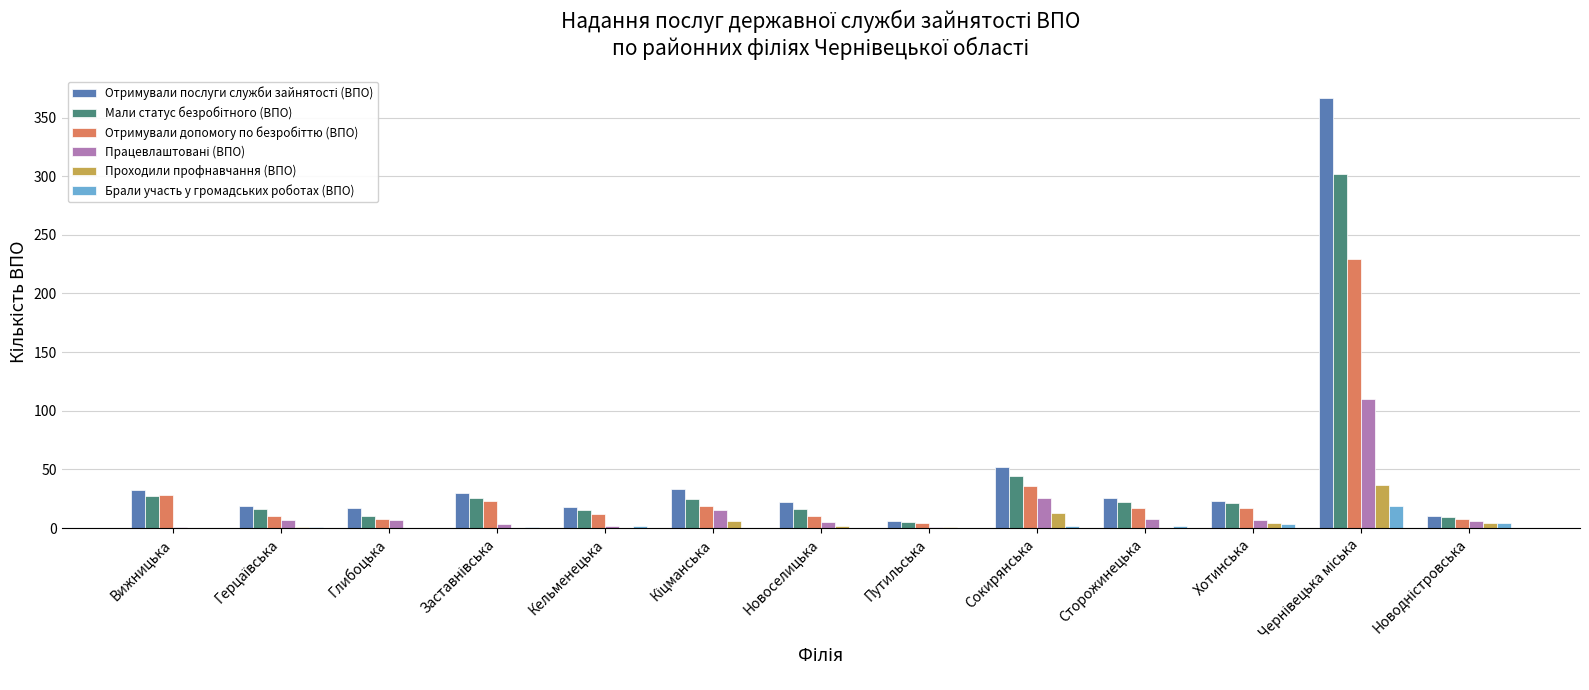

The Брали участь у громадських роботах (ВПО) series shows 0 at Вижницька. True or false?

True